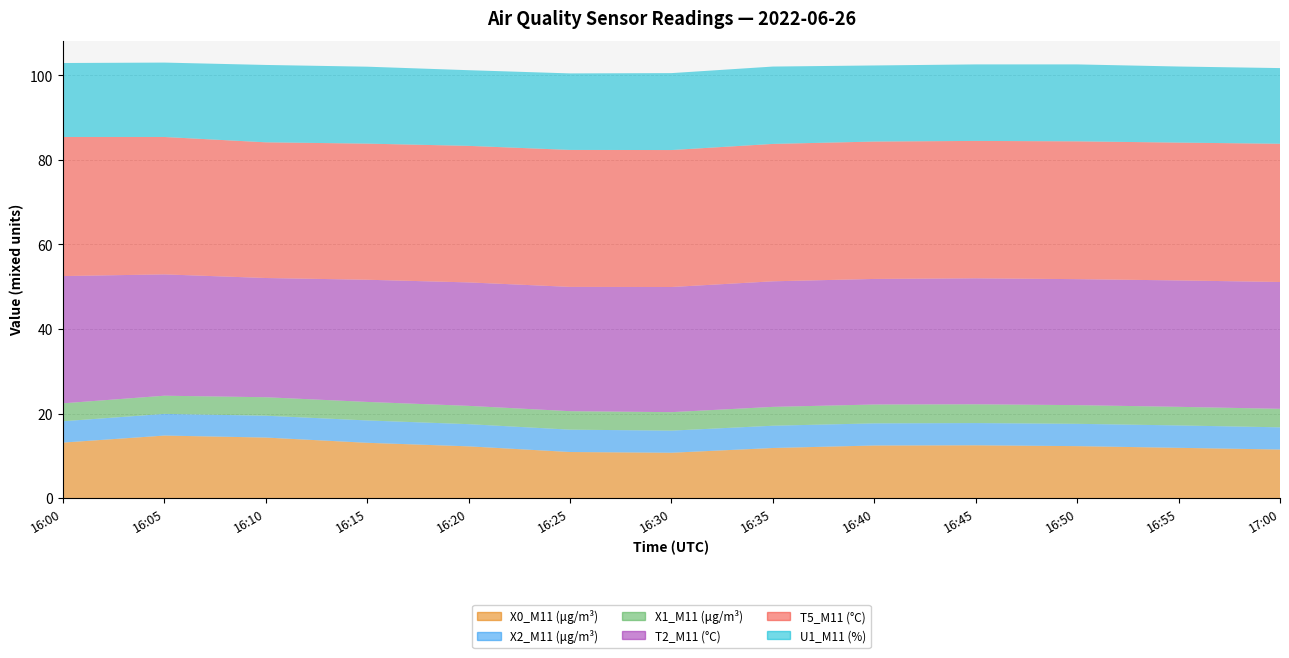

Reading right to left, list all the values displayed in this chart.

X0_M11 (μg/m³): 17:00=11.5	16:55=11.9	16:50=12.3	16:45=12.5	16:40=12.4	16:35=11.9	16:30=10.7	16:25=10.9	16:20=12.2	16:15=13.1	16:10=14.3	16:05=14.8	16:00=13.1
X2_M11 (μg/m³): 17:00=5.2	16:55=5.3	16:50=5.3	16:45=5.3	16:40=5.2	16:35=5.3	16:30=5.2	16:25=5.3	16:20=5.2	16:15=5.3	16:10=5.2	16:05=5.1	16:00=5.0
X1_M11 (μg/m³): 17:00=4.4	16:55=4.4	16:50=4.4	16:45=4.4	16:40=4.5	16:35=4.5	16:30=4.4	16:25=4.4	16:20=4.3	16:15=4.4	16:10=4.4	16:05=4.3	16:00=4.2
T2_M11 (°C): 17:00=30.0	16:55=29.9	16:50=29.8	16:45=29.8	16:40=29.7	16:35=29.7	16:30=29.6	16:25=29.4	16:20=29.2	16:15=28.9	16:10=28.2	16:05=28.7	16:00=30.1
T5_M11 (°C): 17:00=32.7	16:55=32.6	16:50=32.6	16:45=32.5	16:40=32.5	16:35=32.5	16:30=32.4	16:25=32.4	16:20=32.3	16:15=32.2	16:10=32.1	16:05=32.5	16:00=32.9
U1_M11 (%): 17:00=17.9	16:55=18.0	16:50=18.2	16:45=18.1	16:40=18.0	16:35=18.3	16:30=18.2	16:25=18.1	16:20=17.9	16:15=18.2	16:10=18.3	16:05=17.6	16:00=17.5